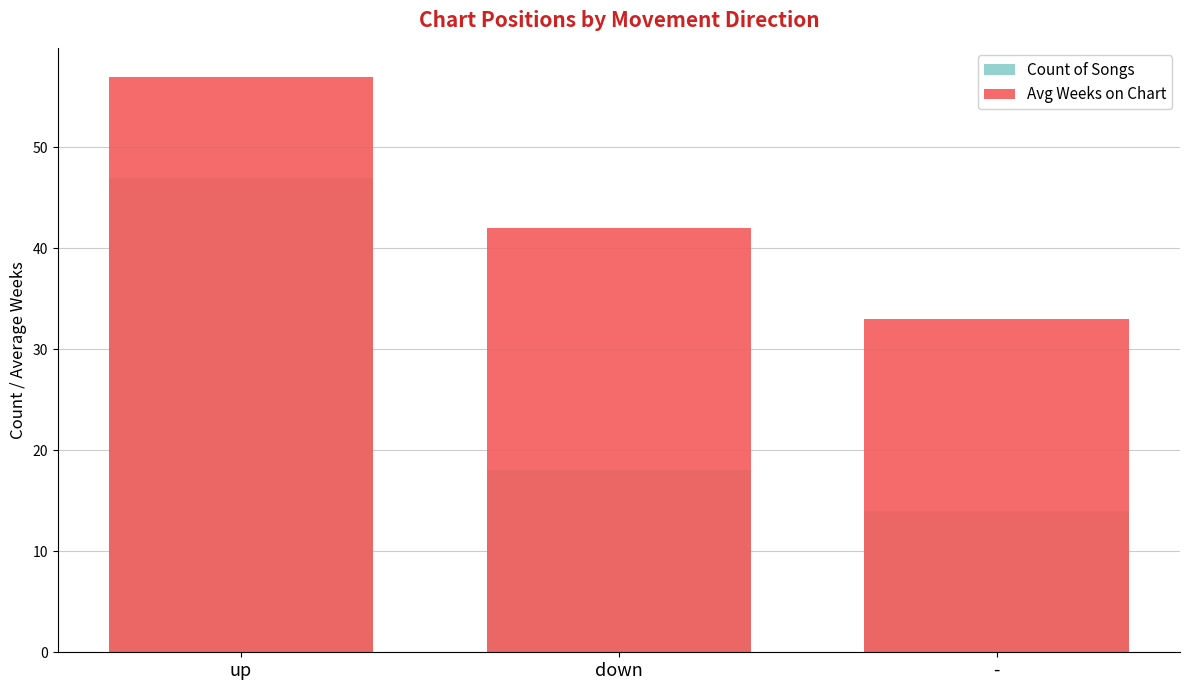

Count the Avg Weeks on Chart values in the range 33 to 57.

3